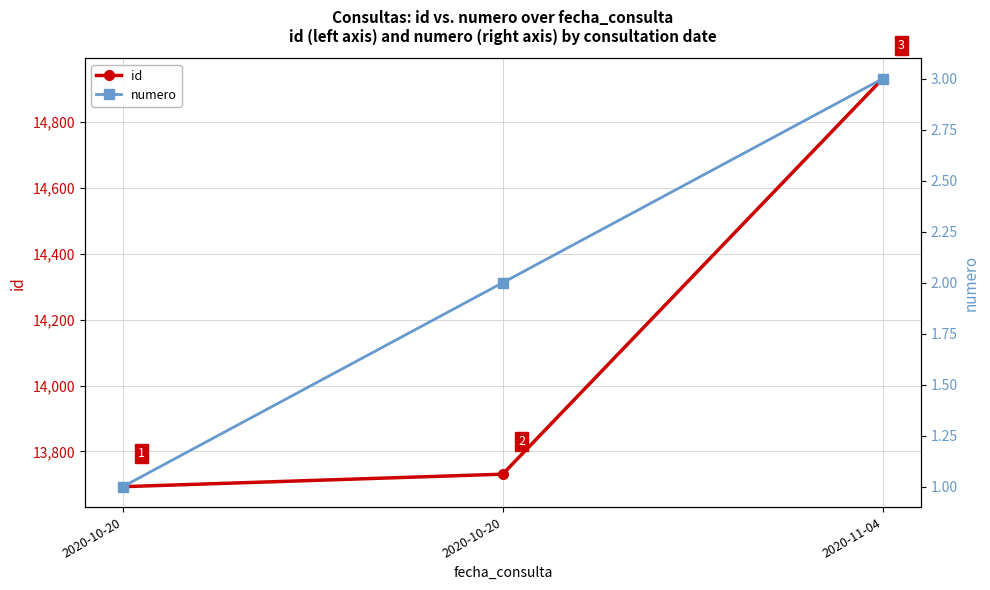

What are all the series names shown in the legend?

id, numero